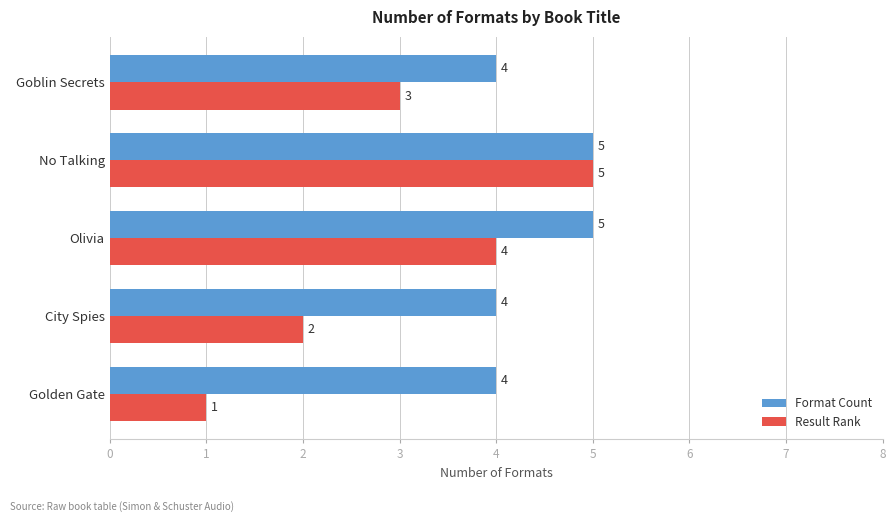

Which series has the largest range (max minus min)?

Result Rank